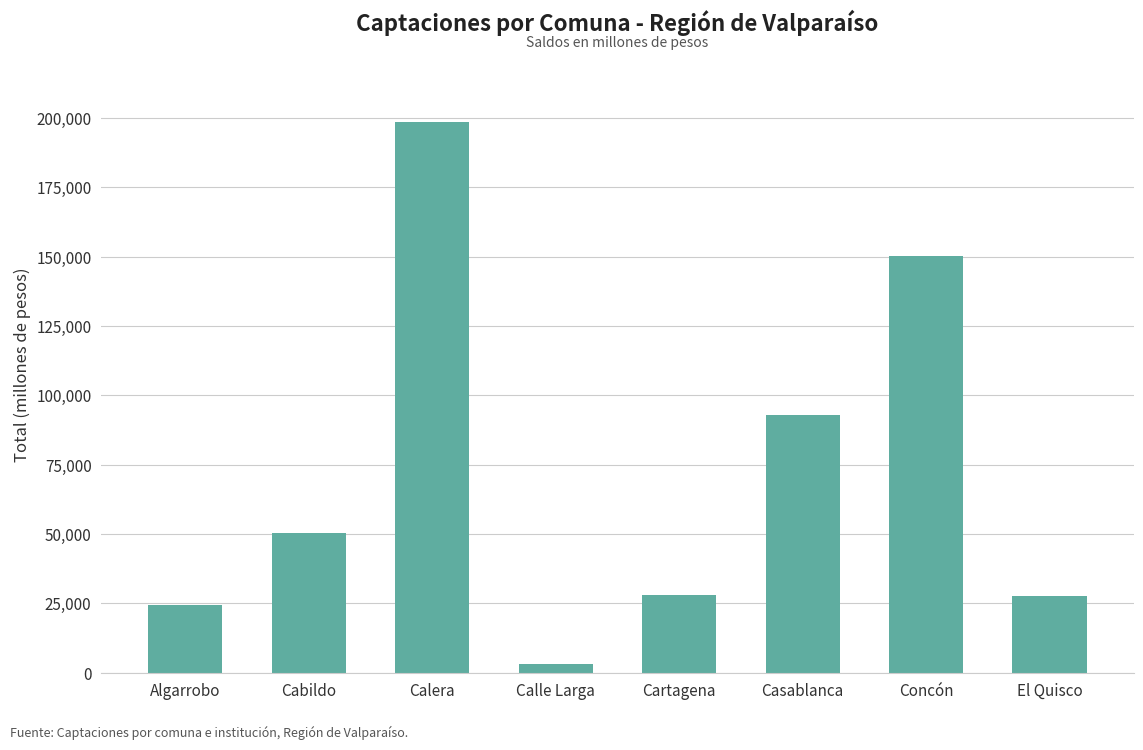

What is the average value?

71936.2